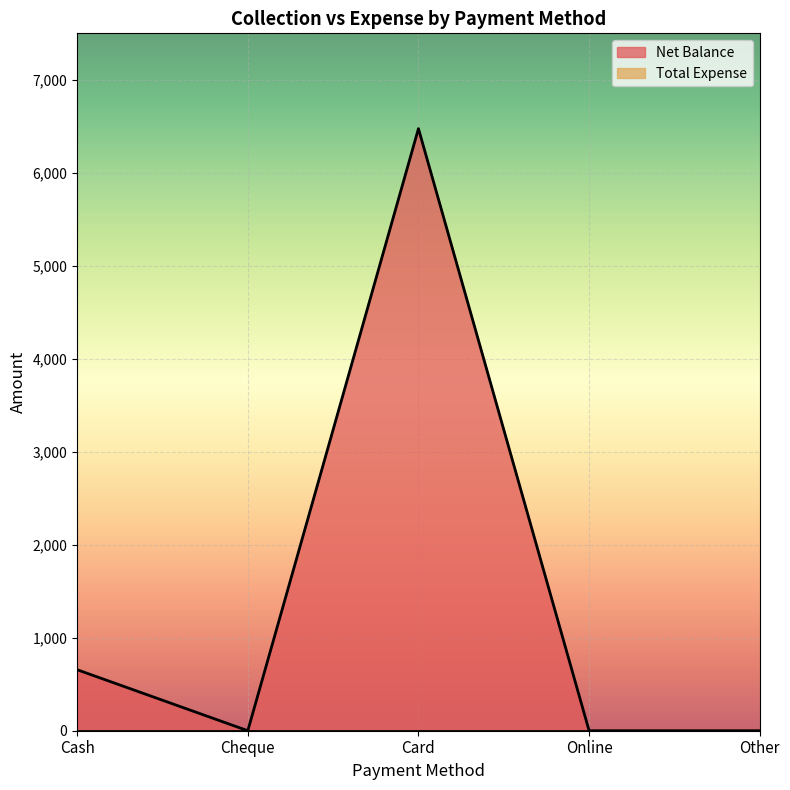

What is the label of the 3rd point from the right?

Card